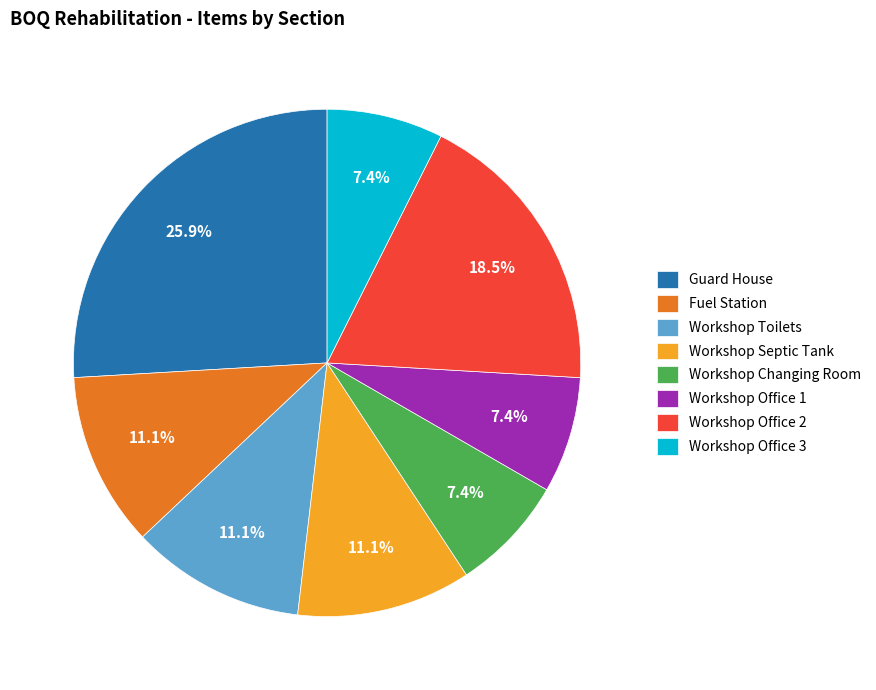

To the nearest percent, what is the combined percentage of Workshop Changing Room and Workshop Office 3?

15%